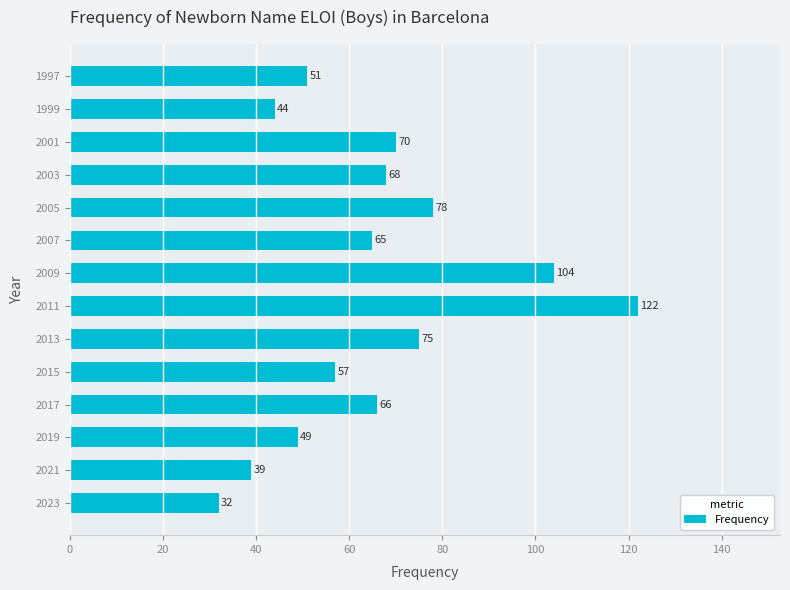

At which label is the value closest to 77?

2005